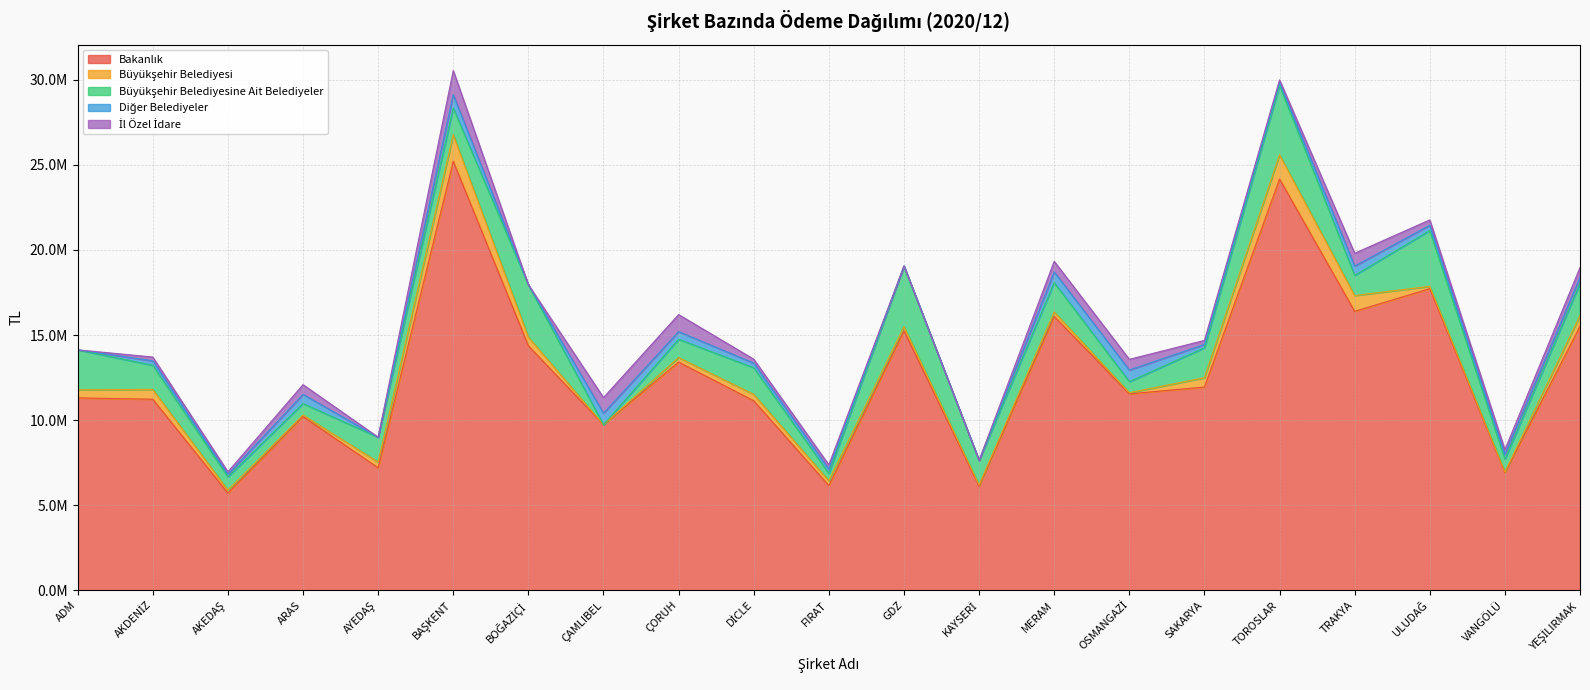

What is the difference between the maximum and second lowest values in the Bakanlık series?

19101019.1